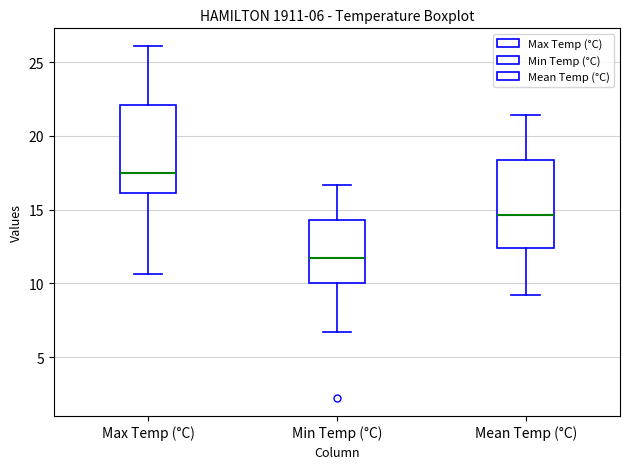

Which box has the highest median line?

Max Temp (°C)